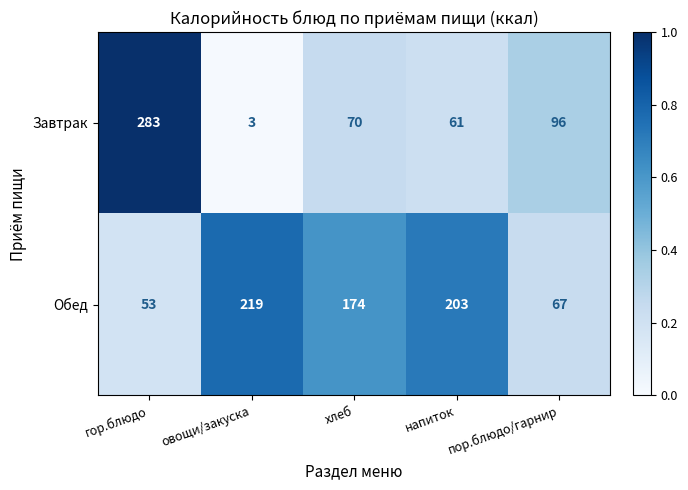

True or false: Завтрак has a value of 3 at овощи/закуска.

True